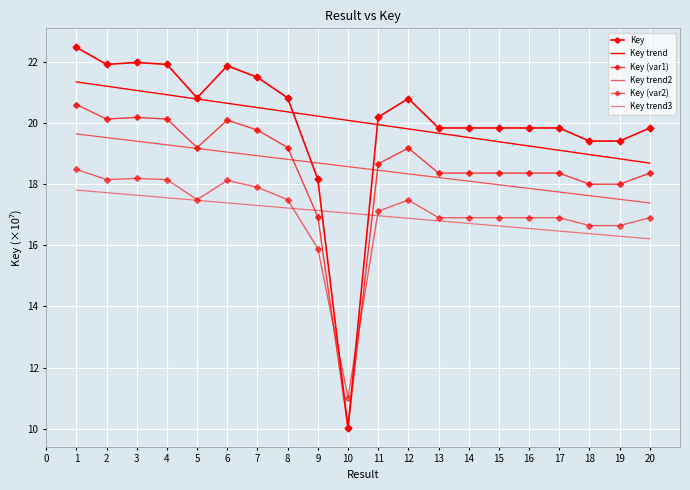

What is the total value across all series at 3?

118.0